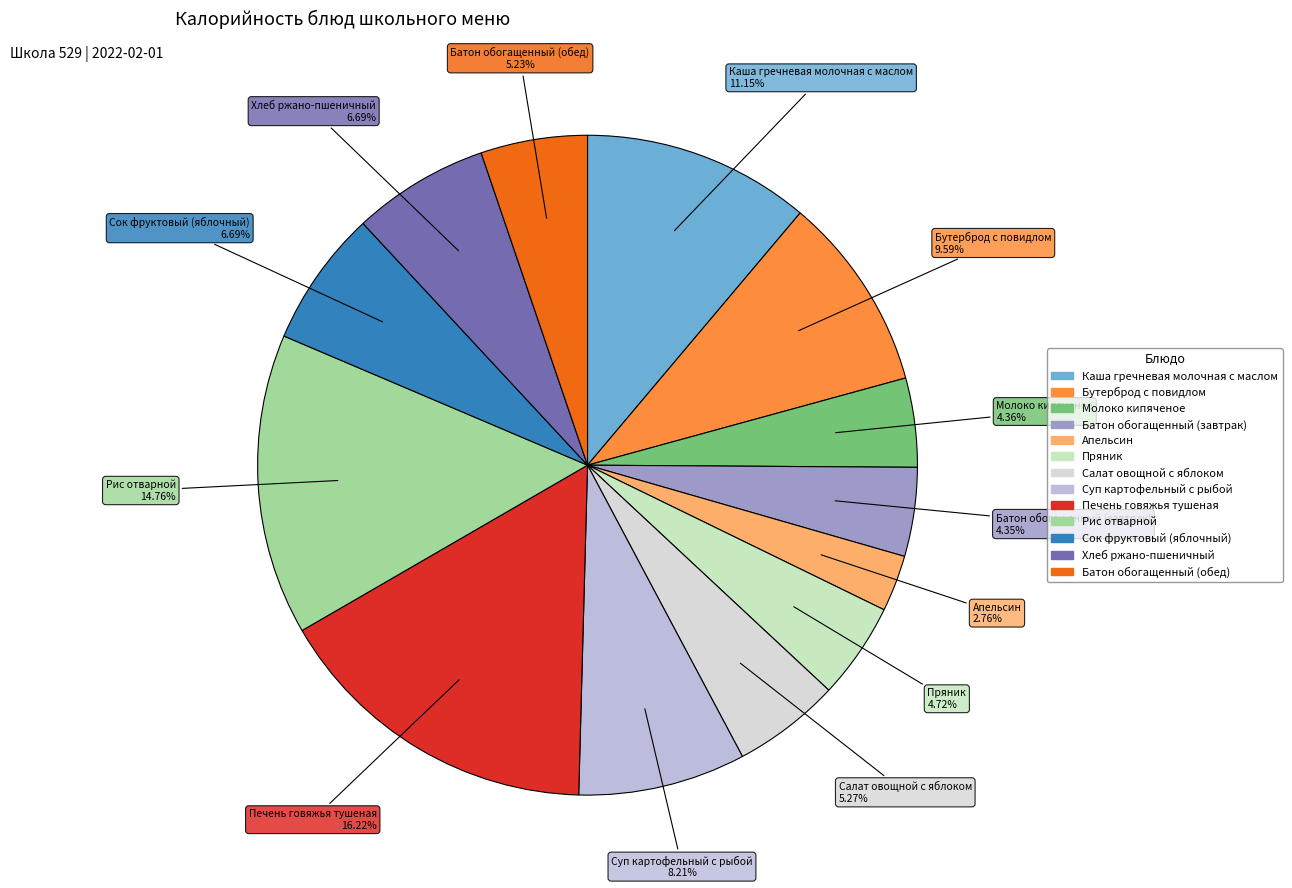

Between Бутерброд с повидлом and Каша гречневая молочная с маслом, which is larger?

Каша гречневая молочная с маслом